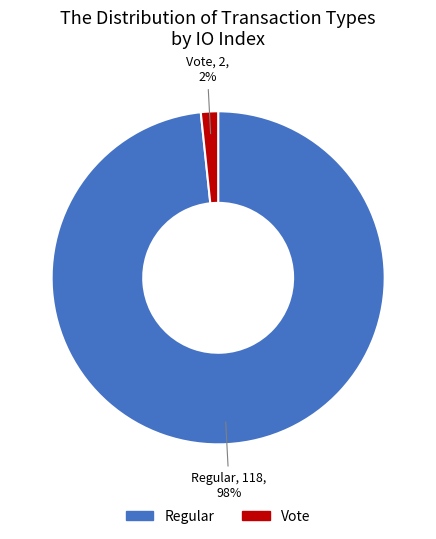

Count the number of slices in the pie.

2